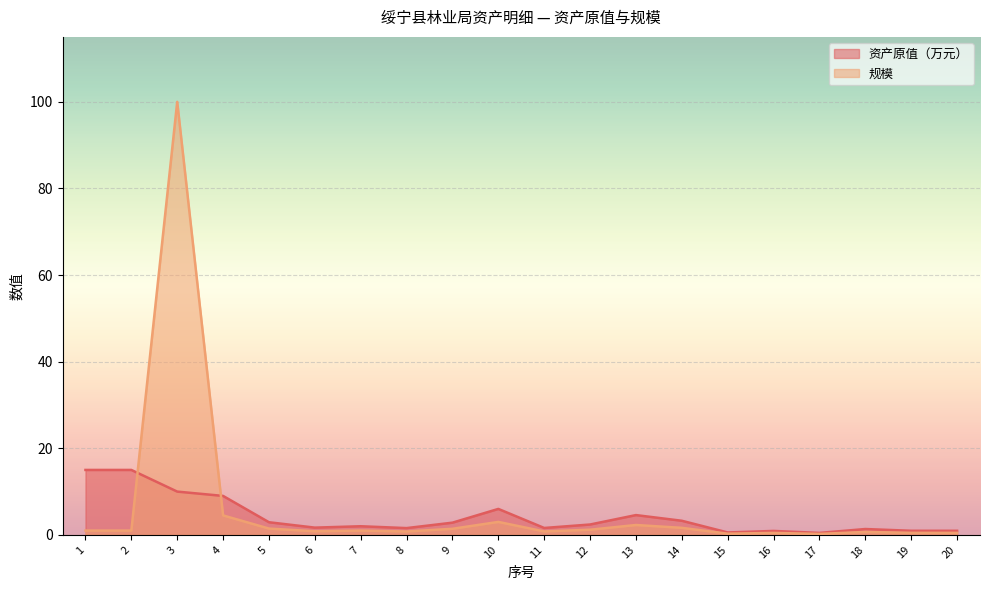

What is the total value across all series at 3?

110.0